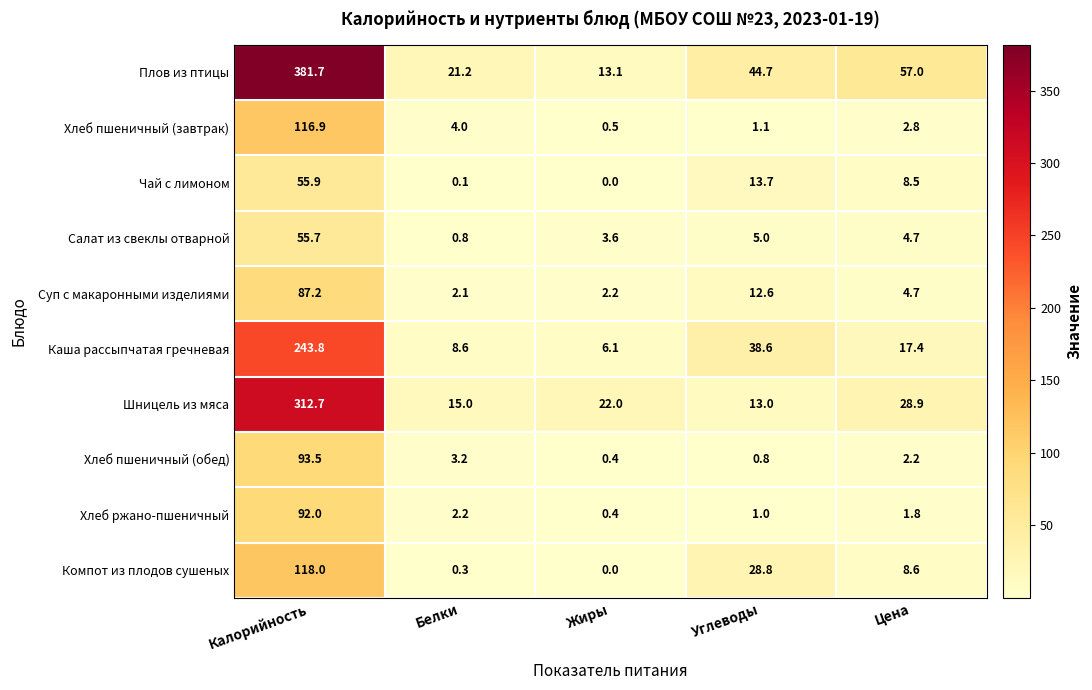

The value of Хлеб пшеничный (завтрак) at Цена is 4.3. True or false?

False